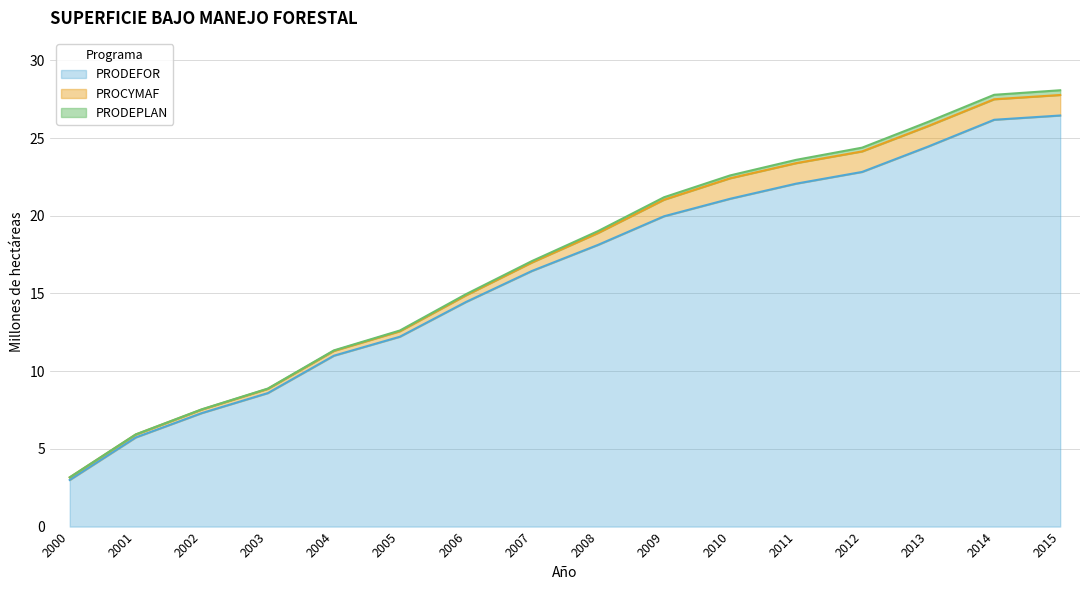

Does the chart have visible grid lines?

Yes